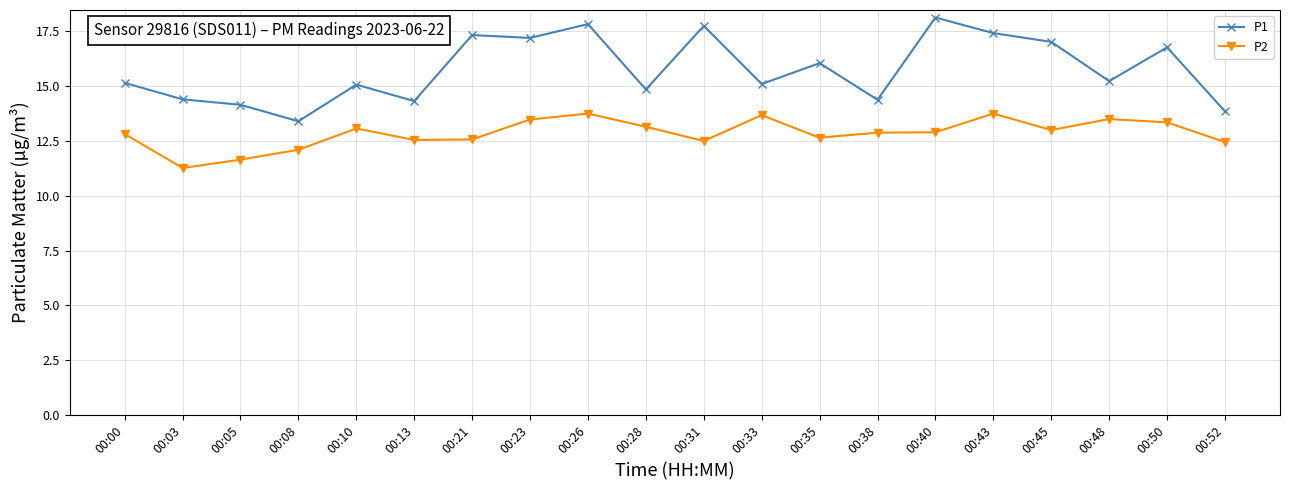

Is the value of P1 at 00:35 greater than the value of P2 at 00:08?

Yes